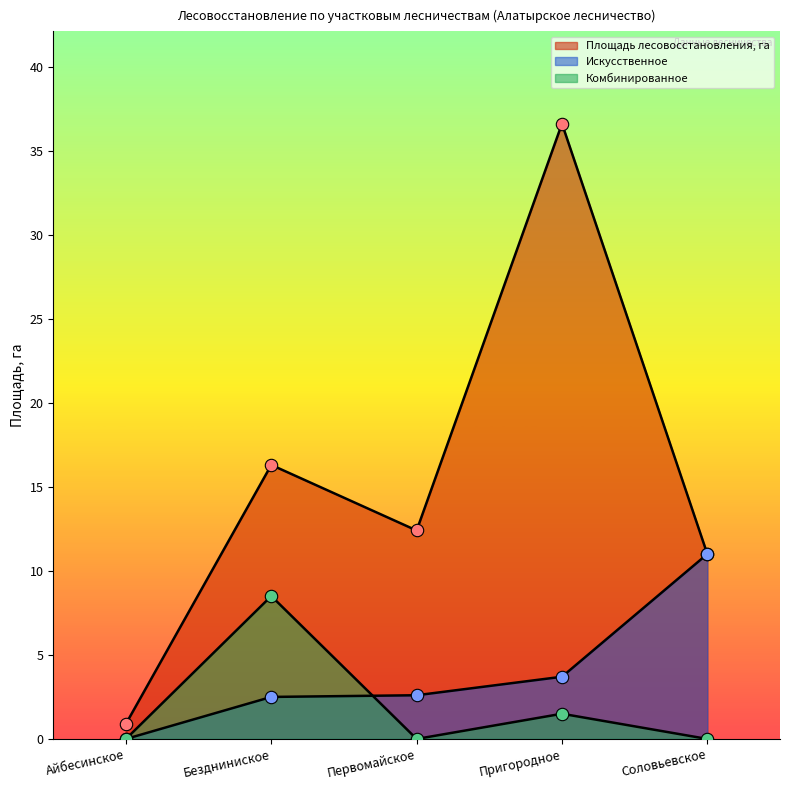

Is the value of Площадь лесовосстановления, га at Бездниниское greater than the value of Искусственное at Соловьевское?

Yes